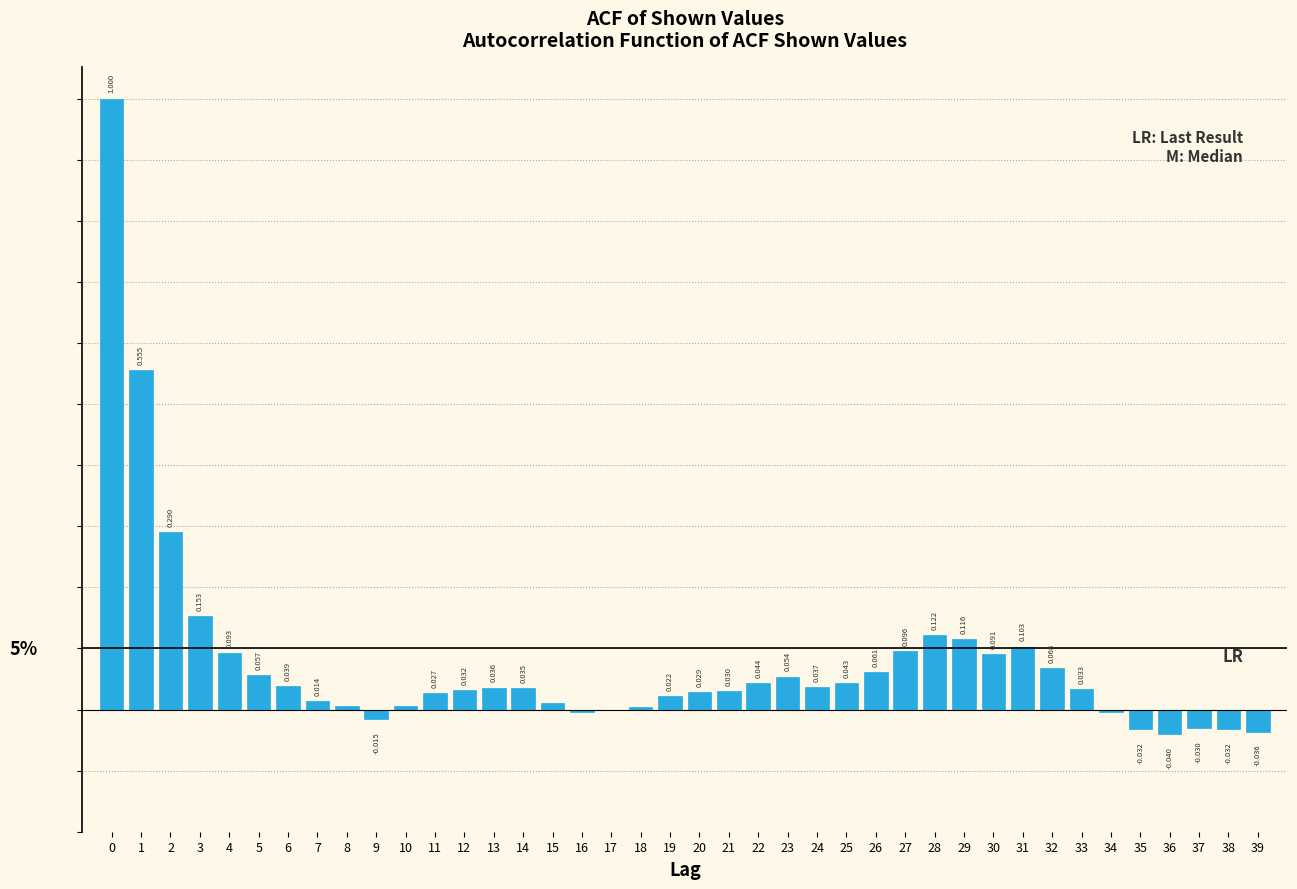

Are the bars horizontal?

No